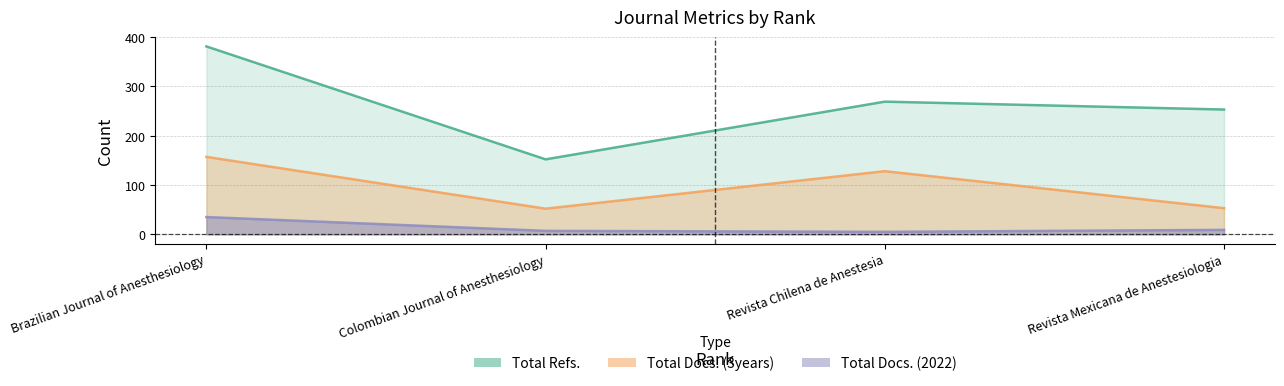

What position from the left is Revista Chilena de Anestesia?

3